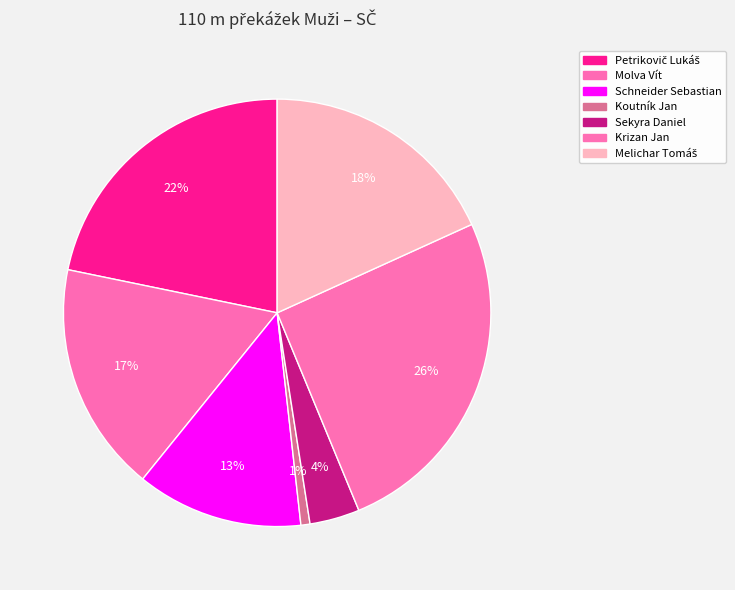

Combined, do Molva Vít and Krizan Jan account for over 50%?

No